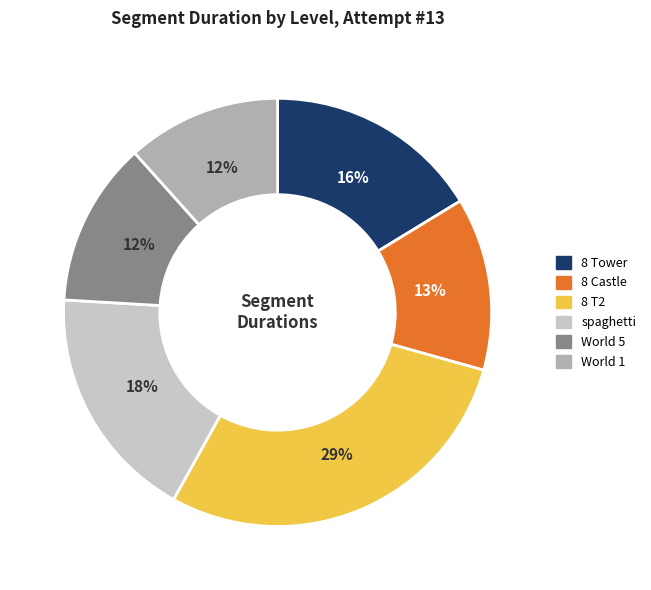

Combined, do World 5 and 8 Tower account for over 50%?

No